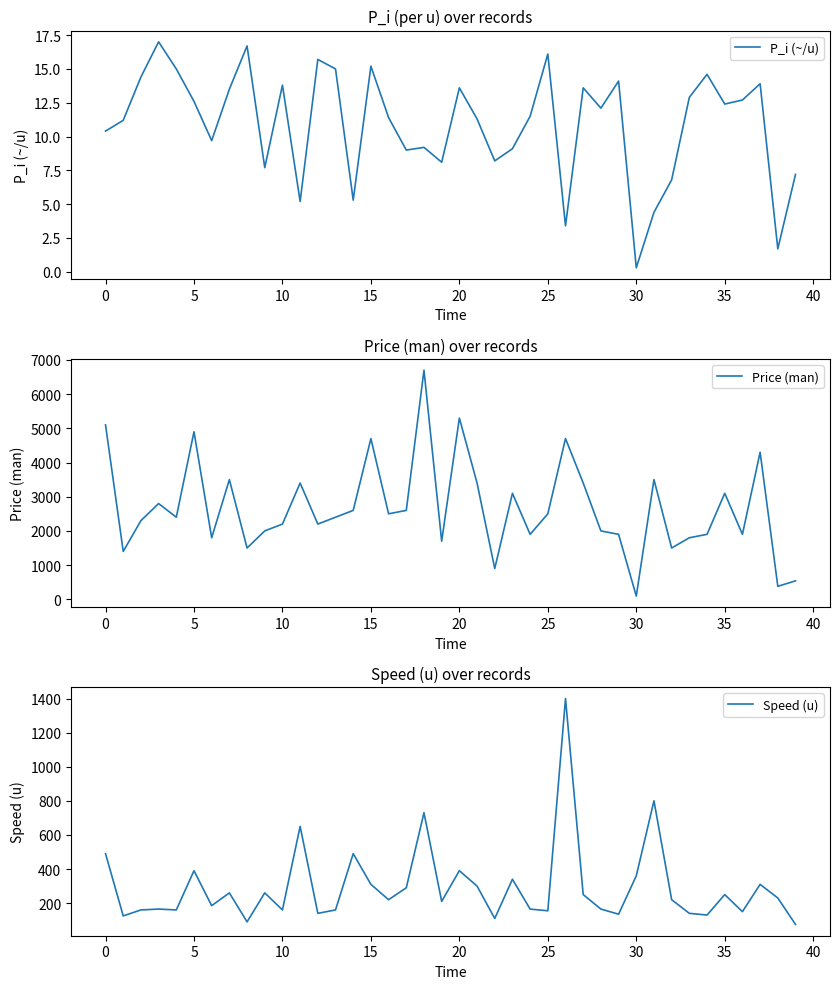

Which category has the highest value in the Price (man) series?

18